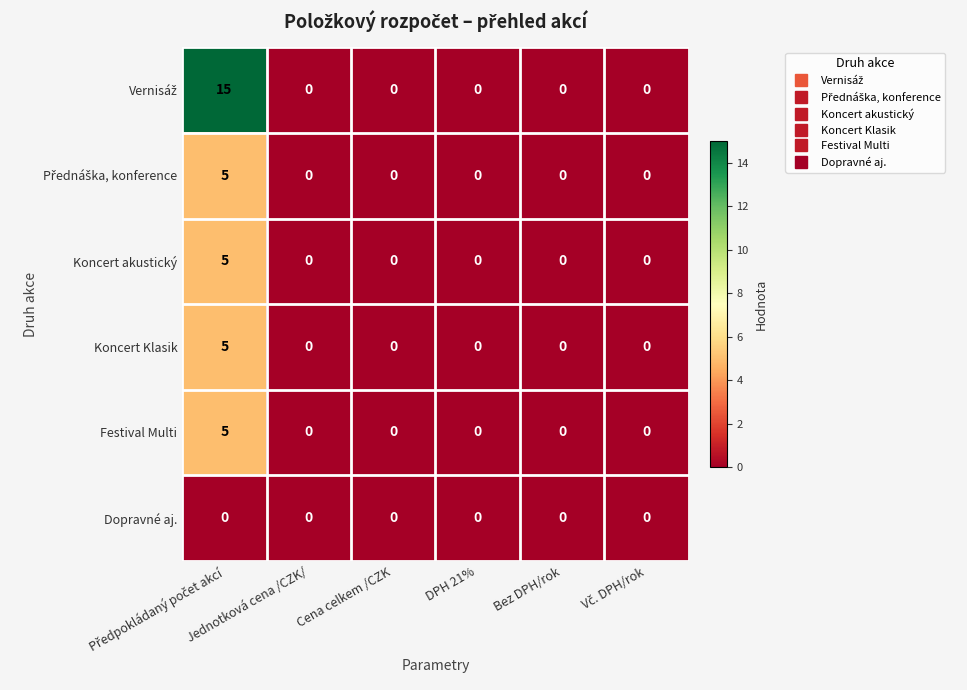

Count the Koncert akustický values in the range 0 to 1.

5